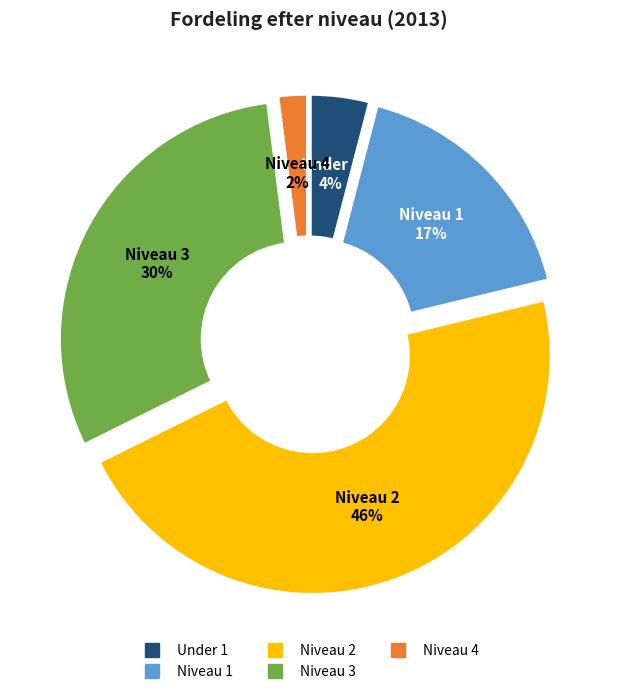

To the nearest percent, what portion does Under 1 represent?

4%